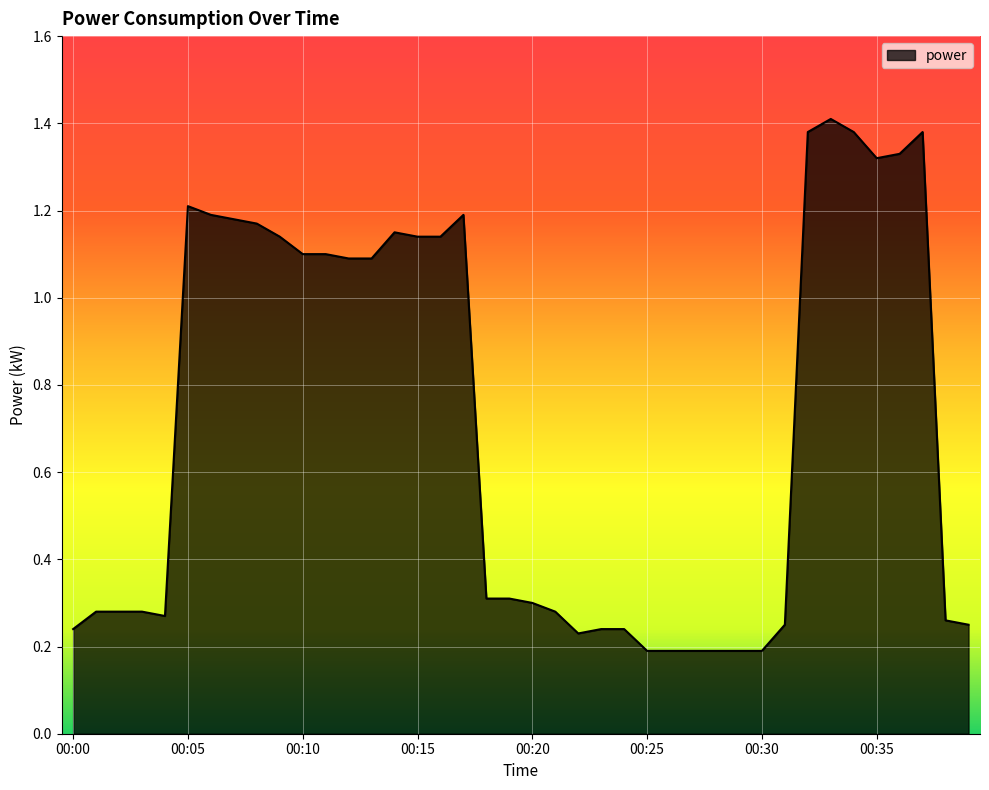

Count the number of data series in this chart.

1